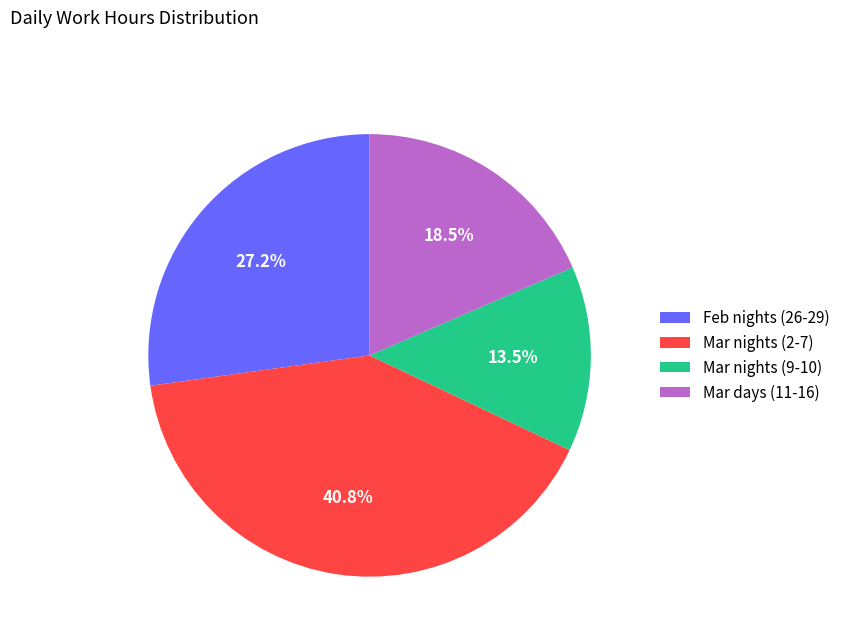

Does Feb nights (26-29) account for over 50% of the chart?

No